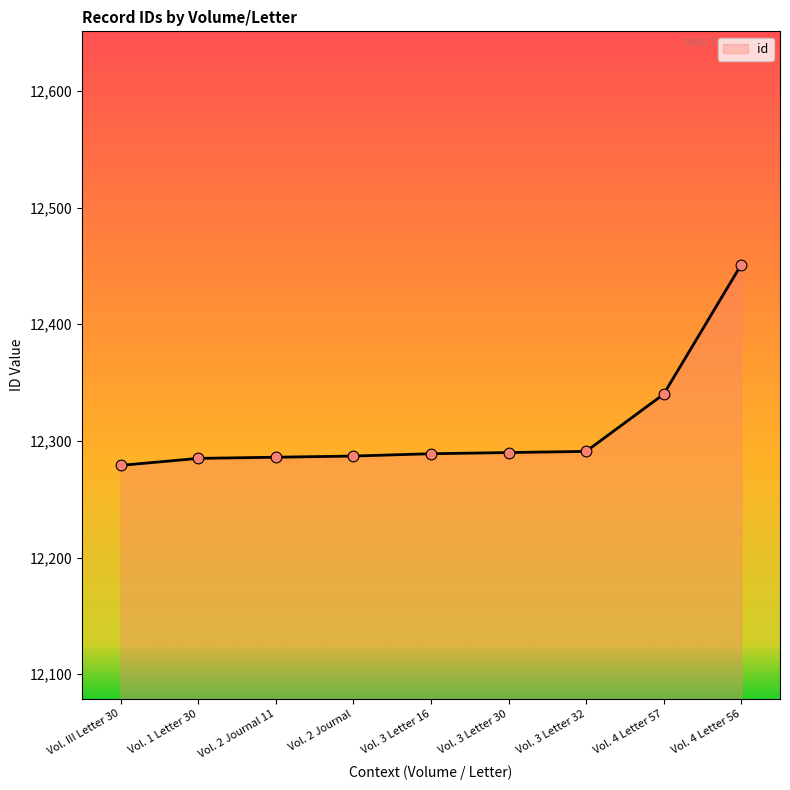

What is the change in value from Vol. 2 Journal 11 to Vol. 3 Letter 30?

+4